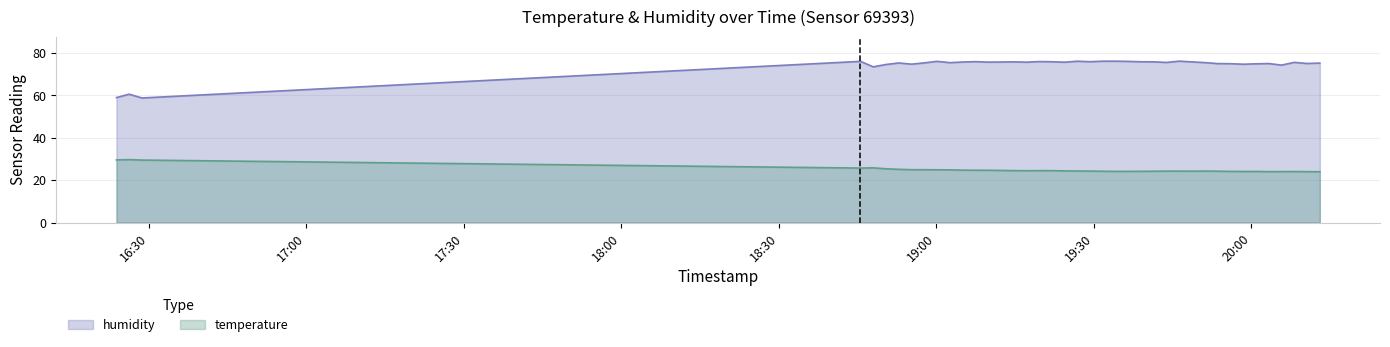

At which category does temperature reach its first local valley?

2023-07-20T18:45:32